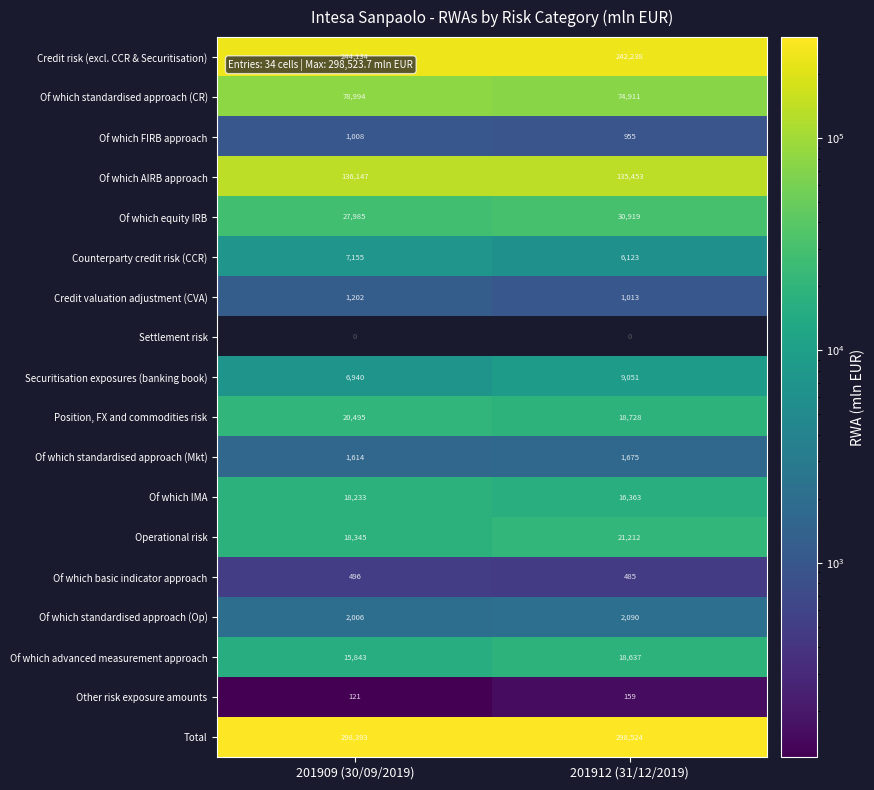

Where is Of which basic indicator approach nearest to the value 490?

201912 (31/12/2019)